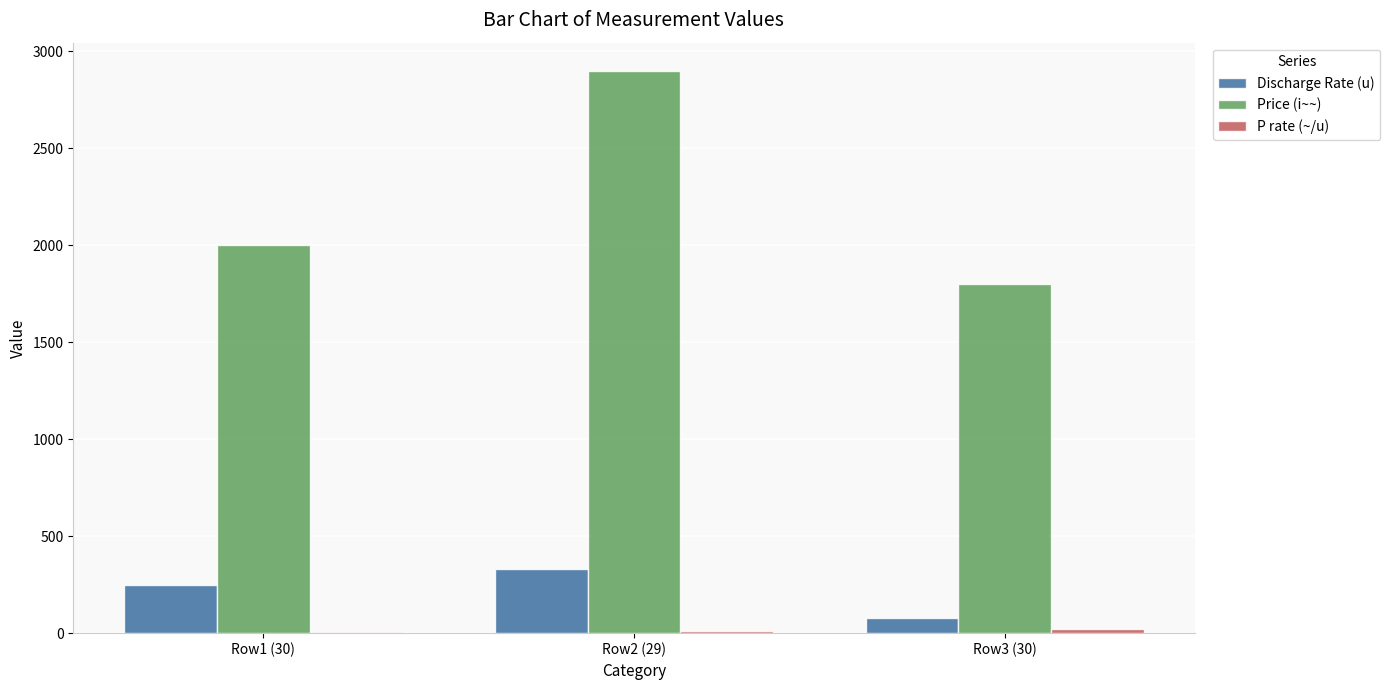

How many data points does each series have?

3